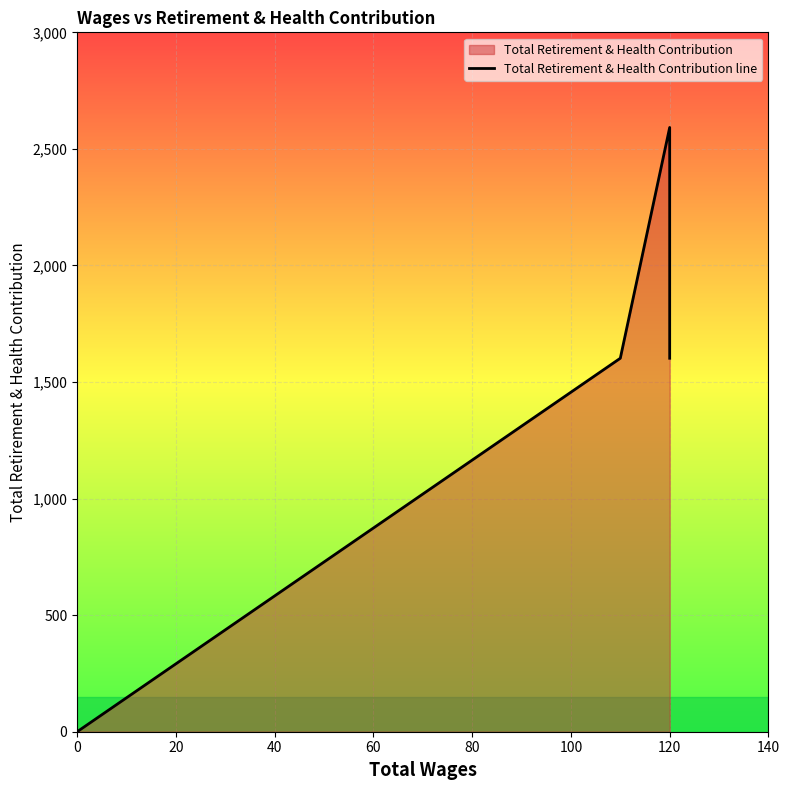

Between 0 and 20, which is larger?

20